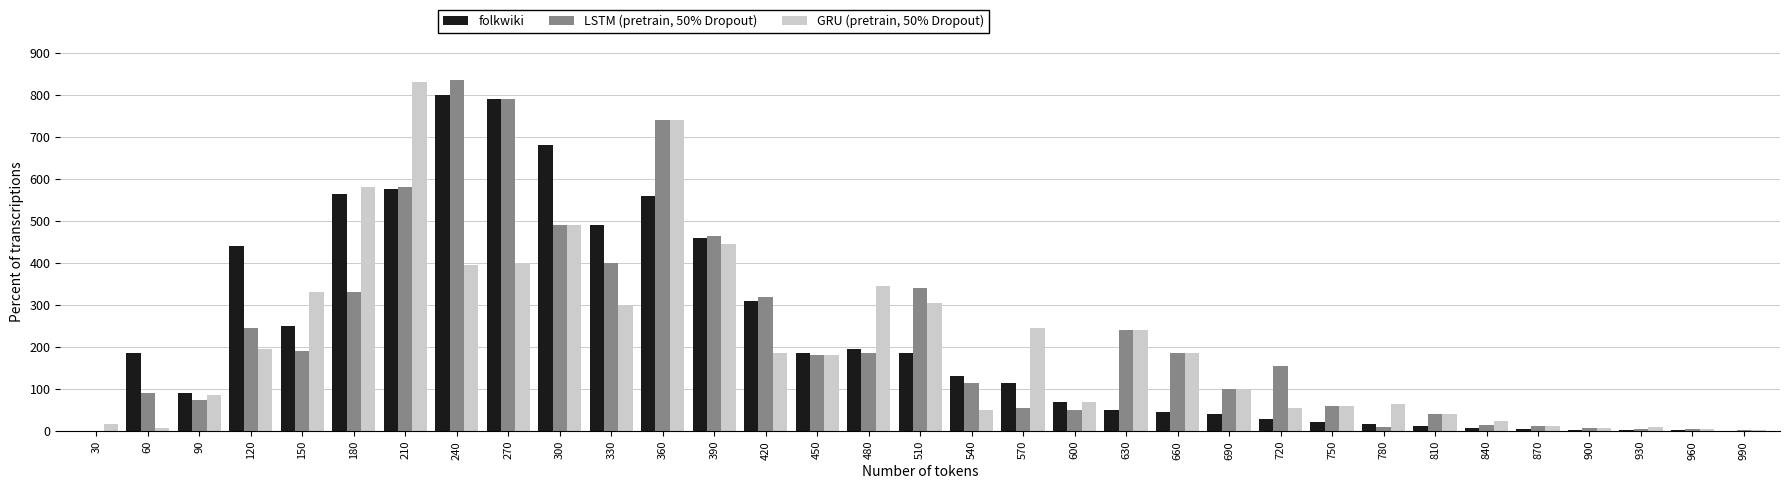

The GRU (pretrain, 50% Dropout) series shows 185 at 420. True or false?

True